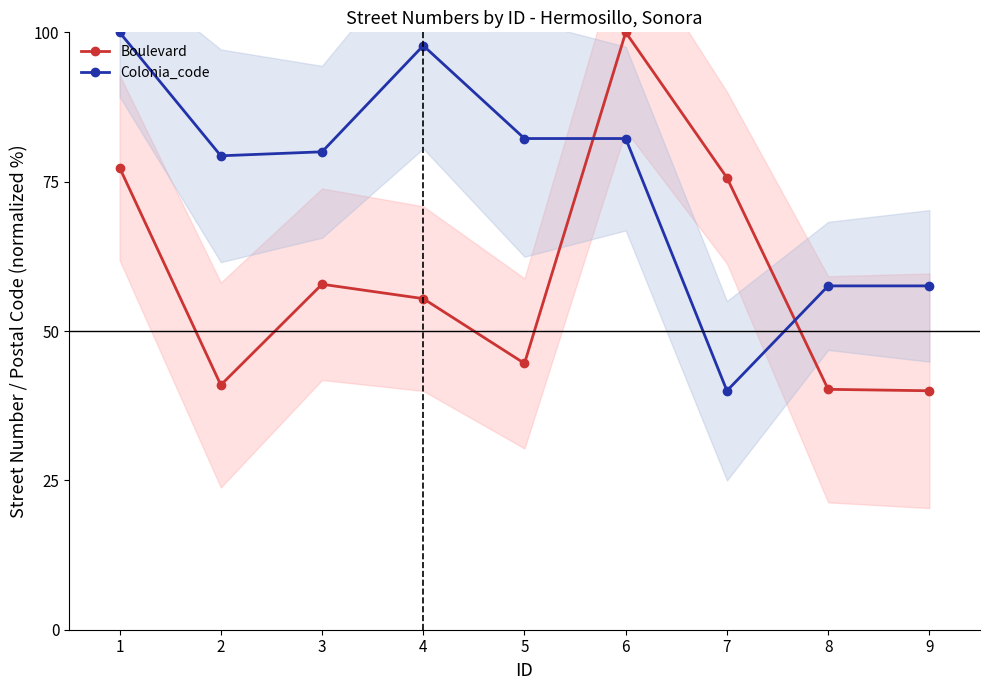

Reading left to right, list all the values displayed in this chart.

Boulevard: 1=77.3	2=41.0	3=57.8	4=55.4	5=44.6	6=100.0	7=75.7	8=40.2	9=40.0
Colonia_code: 1=100.0	2=79.3	3=80.0	4=97.8	5=82.2	6=82.2	7=40.0	8=57.6	9=57.6